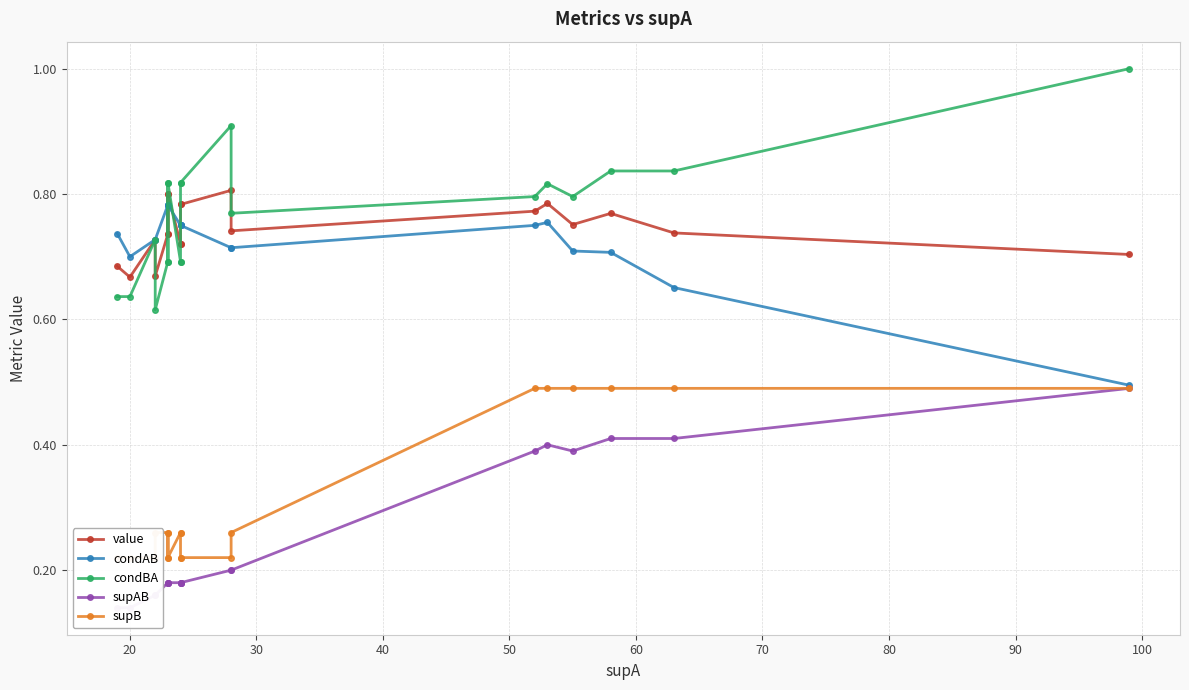

What is the minimum value for condBA?

0.6